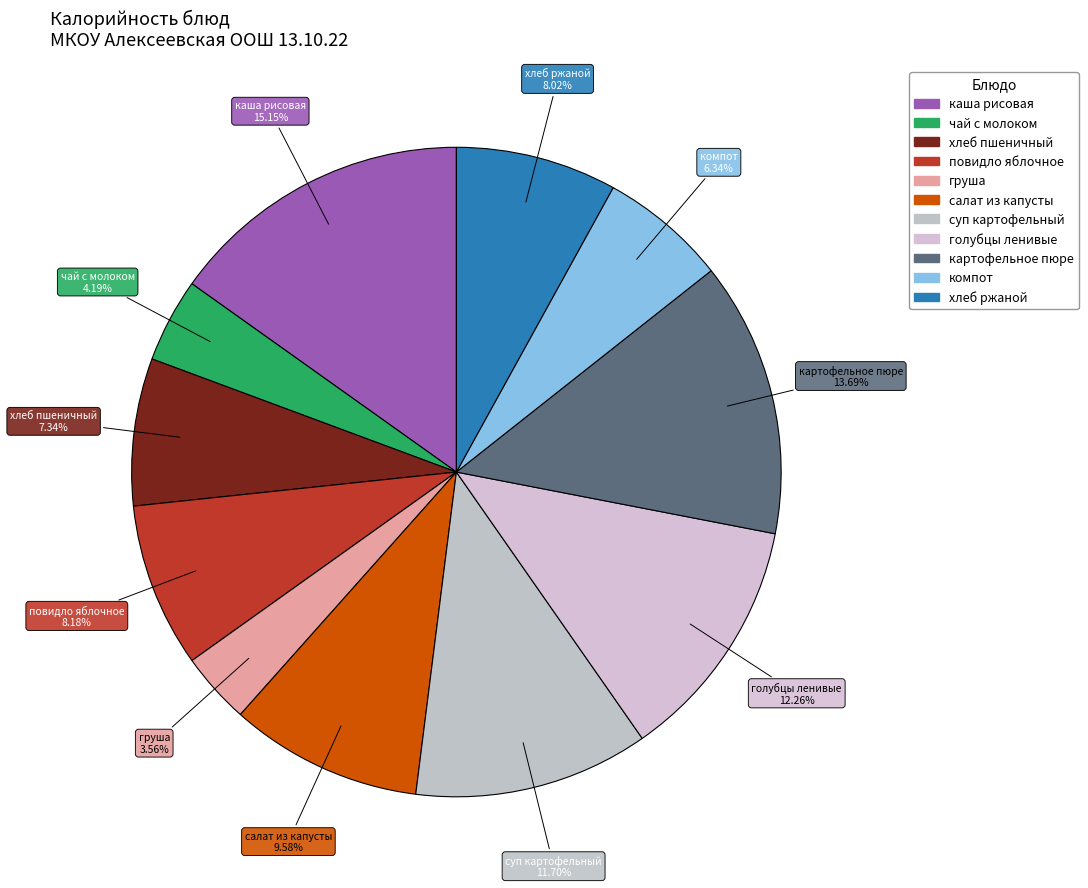

Which slice is the smallest?

груша